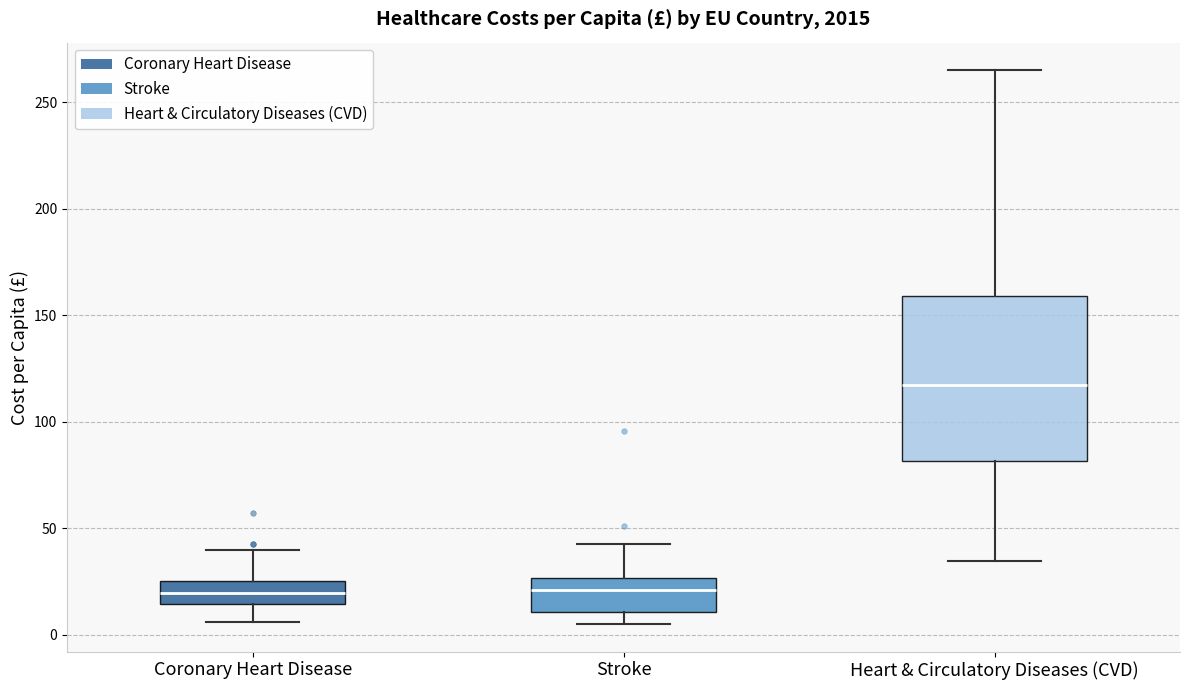

Which box has the highest median line?

Heart & Circulatory Diseases (CVD)